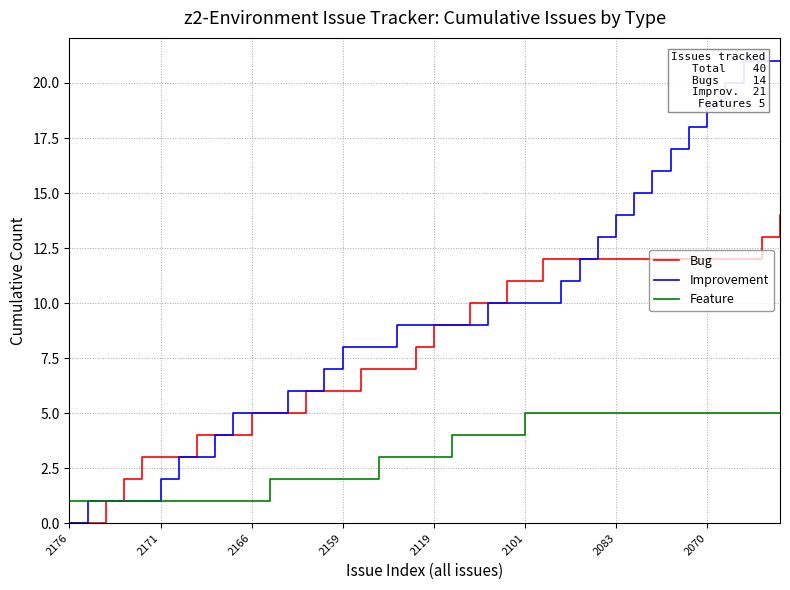

Is this an area chart (filled region under the line)?

No